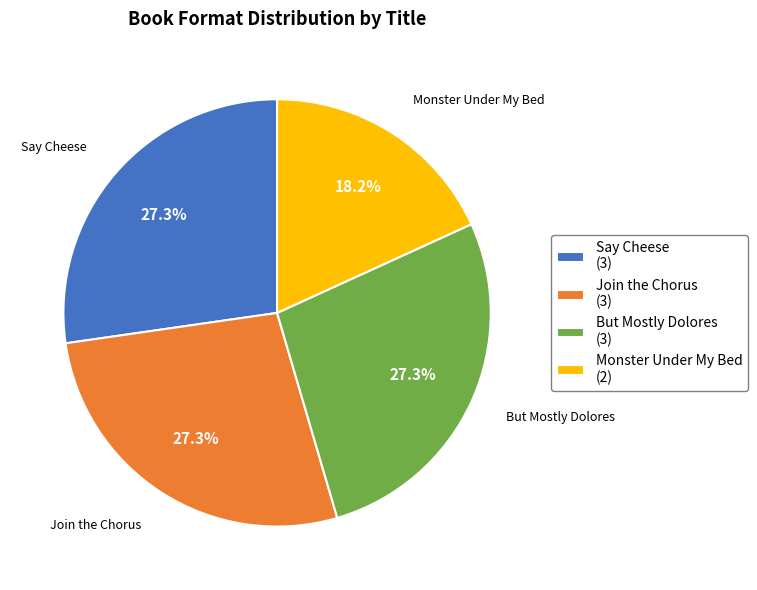

Is Monster Under My Bed (2) the majority of the pie?

No